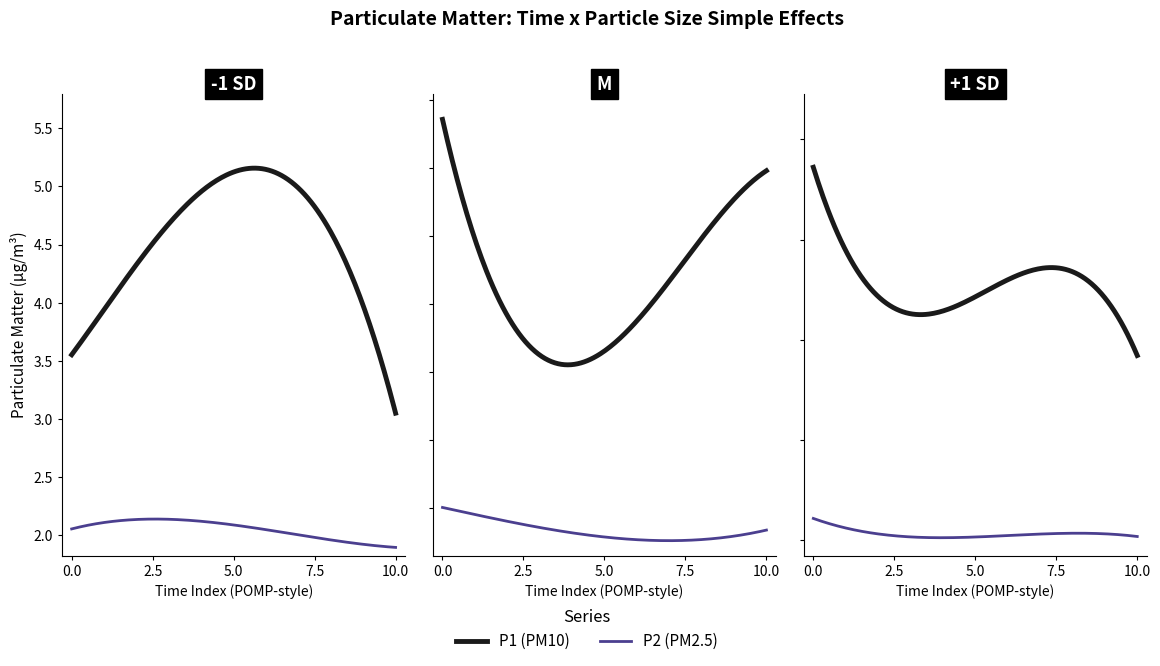

True or false: P2 has more than 0 interior local peaks.

True